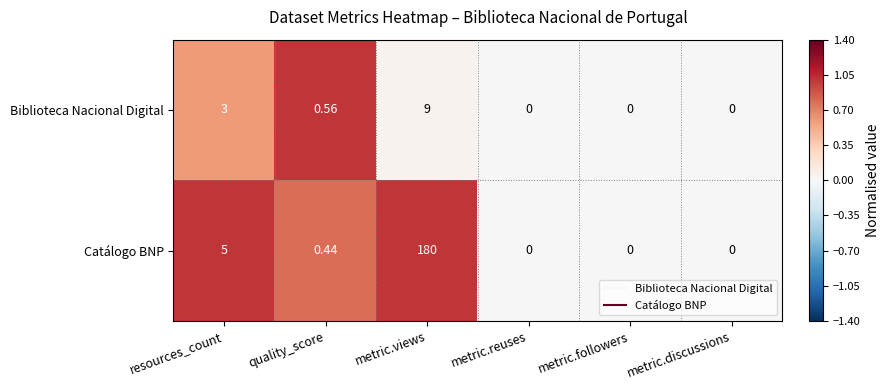

Between metric.views and metric.reuses, which series saw the biggest shift?

Catálogo BNP